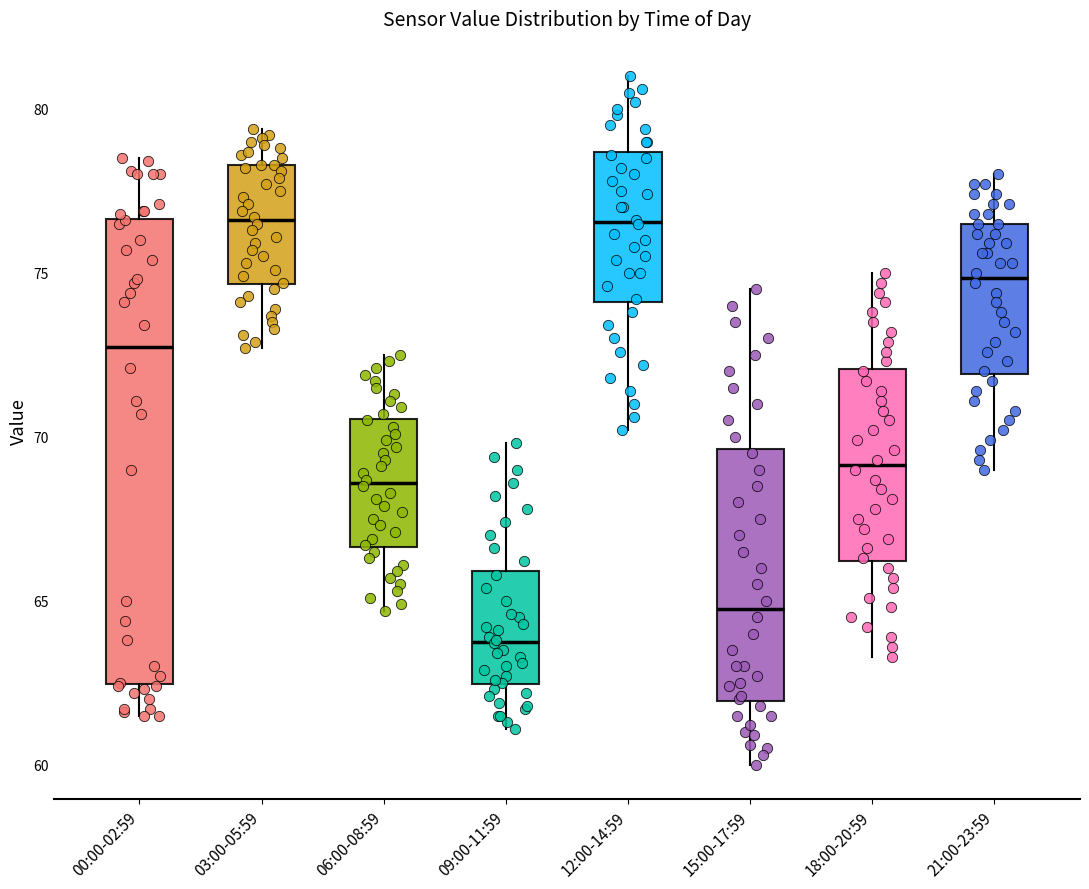

Which box is the tallest, from its lower edge to its upper edge?

00:00-02:59